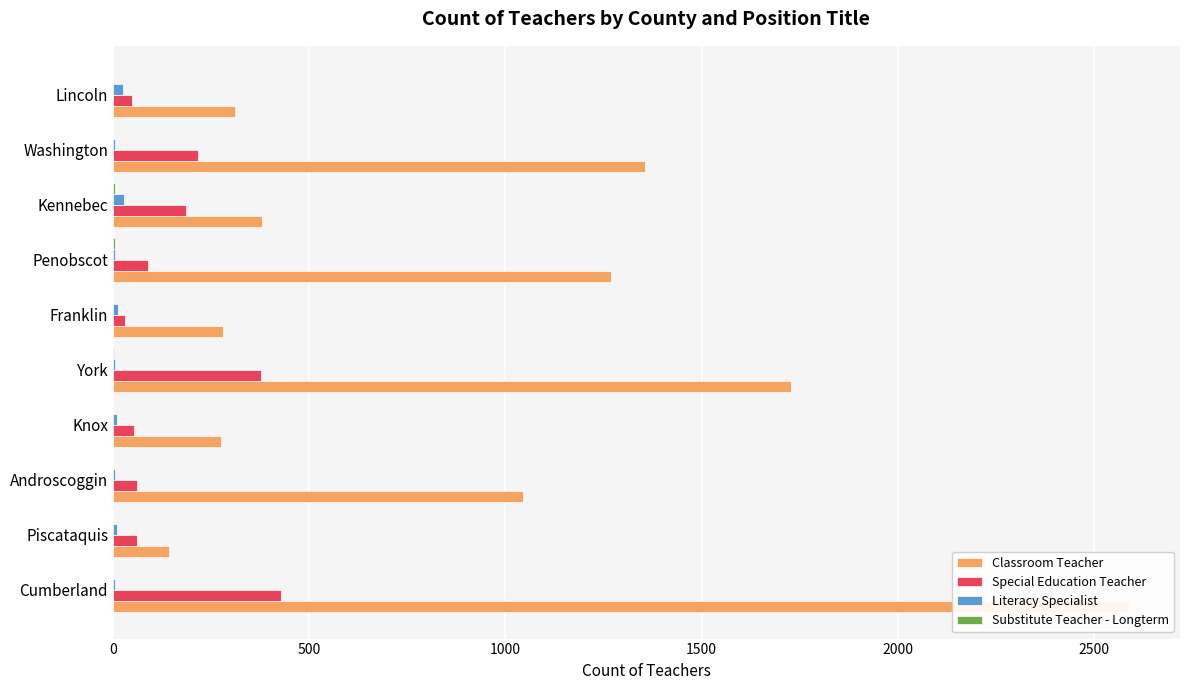

What is the value of the Literacy Specialist bar at the 10th from the left?

26